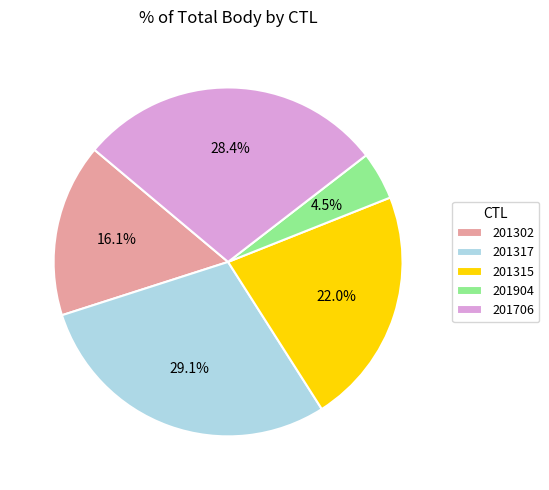

To the nearest percent, what portion does 201317 represent?

29%